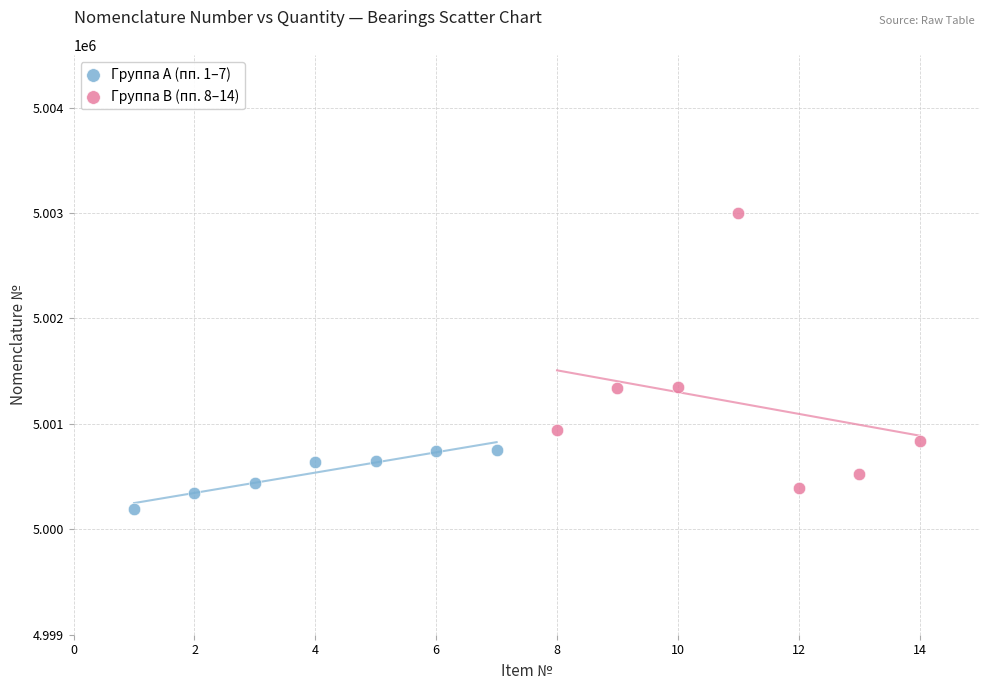

Which series has the largest Y range (max minus min)?

Группа B (пп. 8–14)